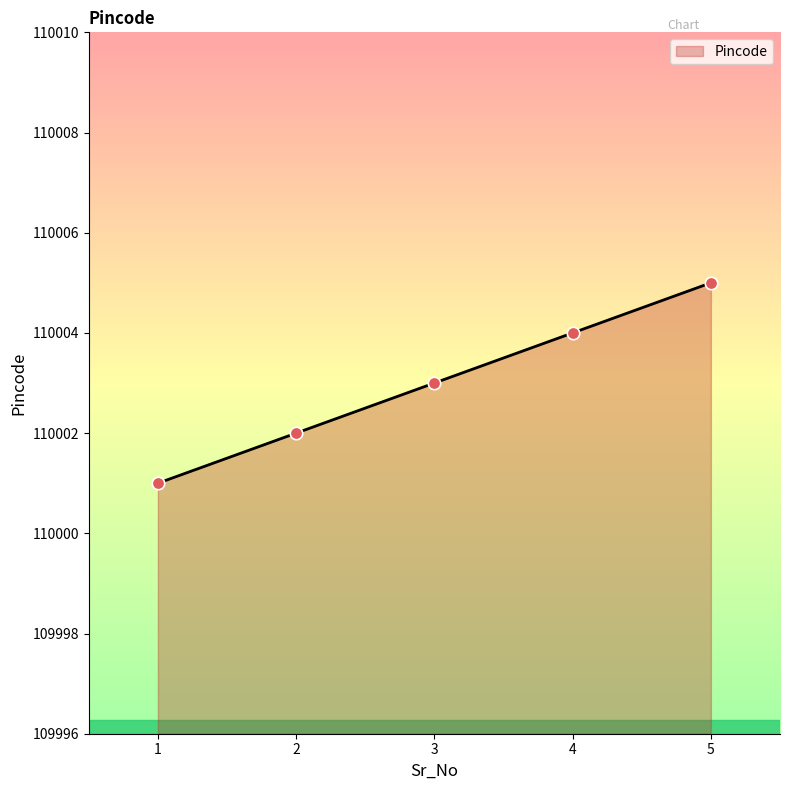

What is the ratio of the value at 2 to the value at 5?

1.0